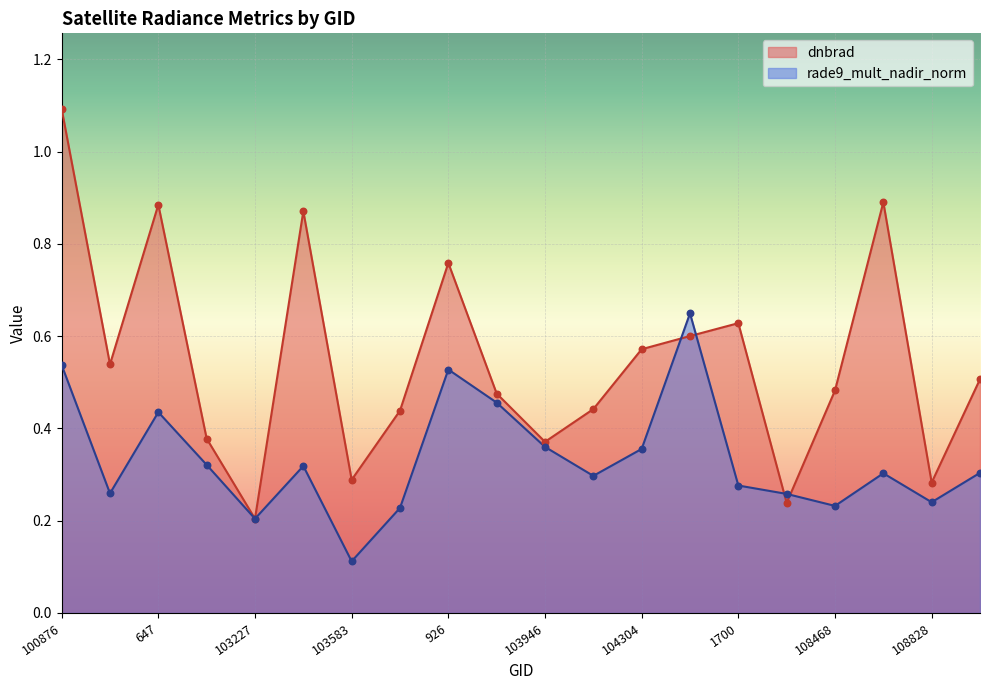

What is the total value across all series at 108645?

1.2